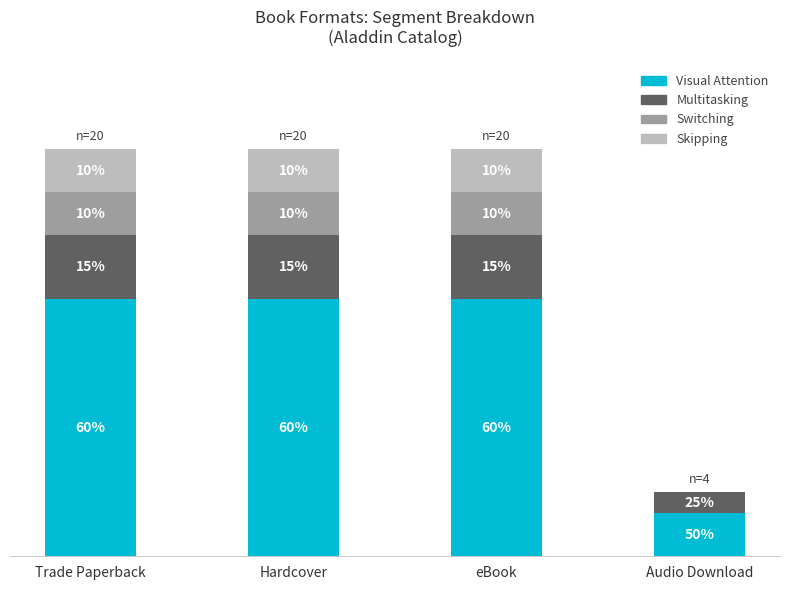

What are all the series names shown in the legend?

Visual Attention, Multitasking, Switching, Skipping